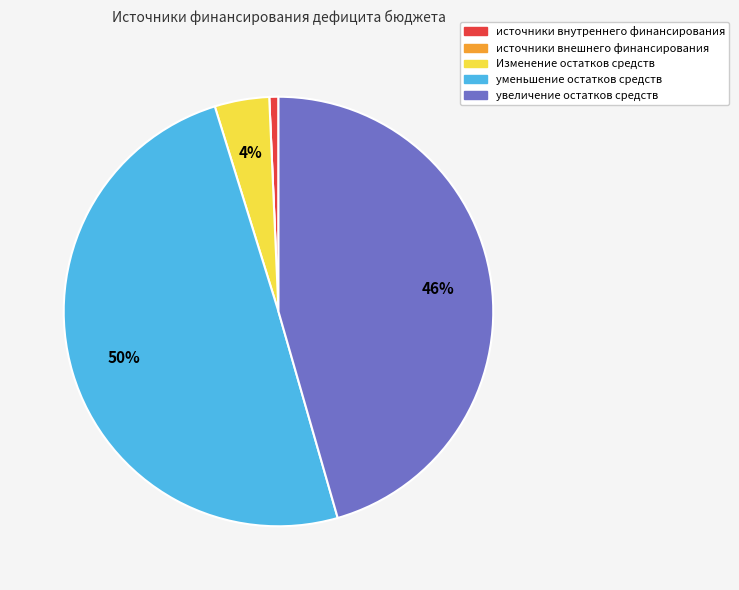

Which category has the biggest portion of the pie?

уменьшение остатков средств